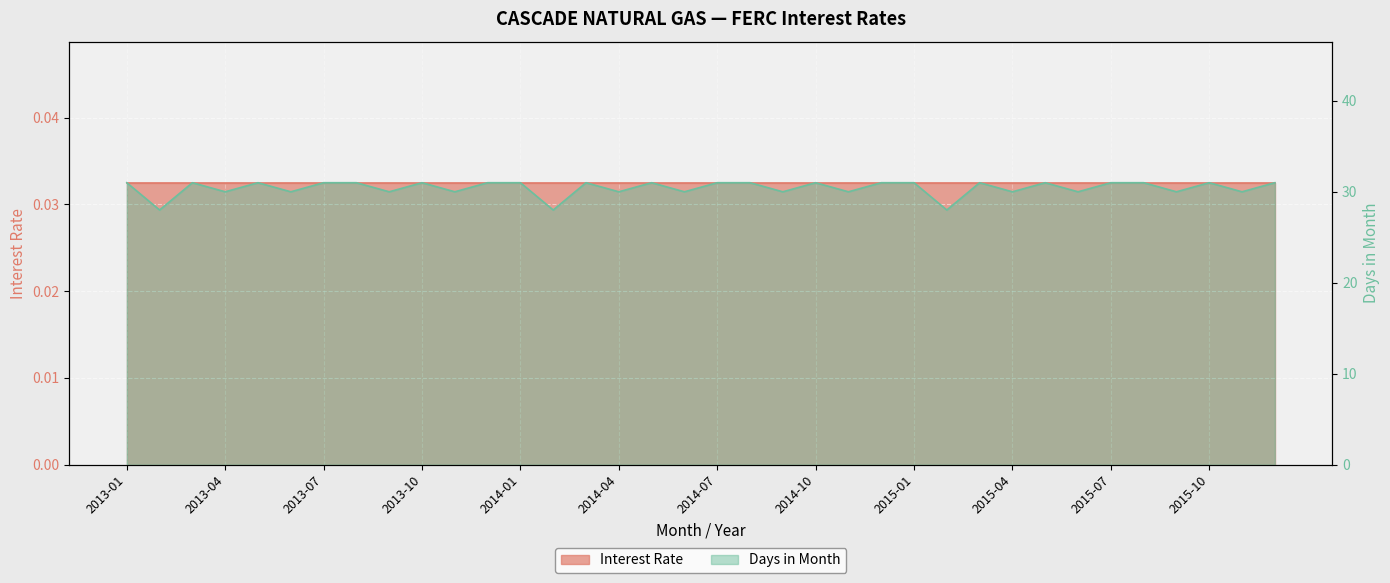

The value at 2014-03 is 15. True or false?

False